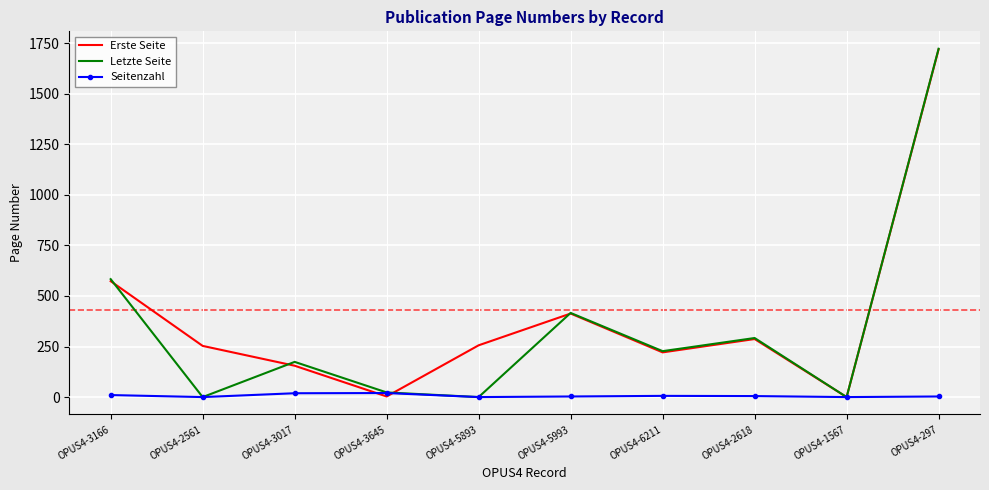

What are all the series names shown in the legend?

Erste Seite, Letzte Seite, Seitenzahl